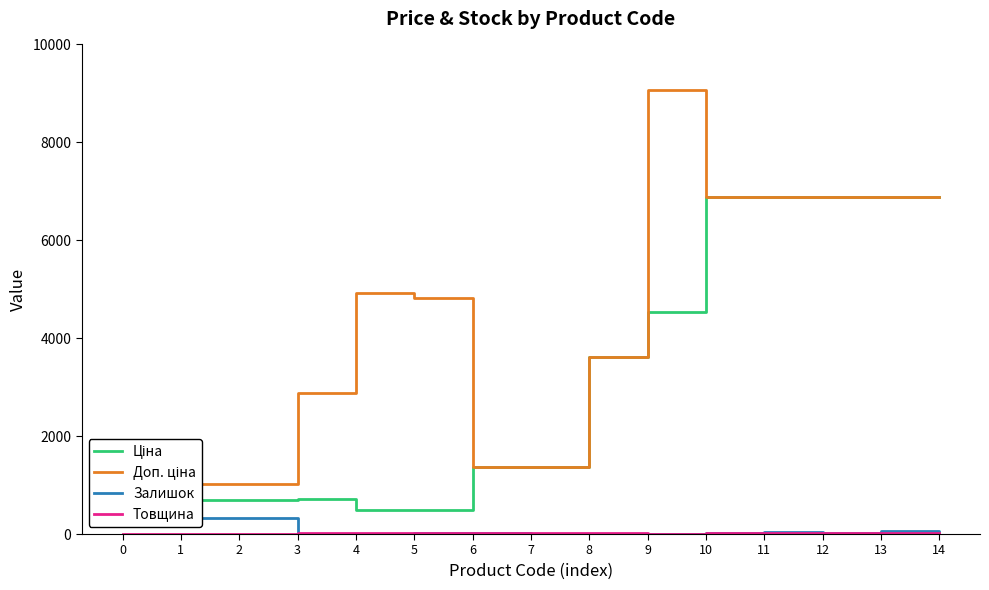

Which series has the largest total across all categories?

Доп. ціна